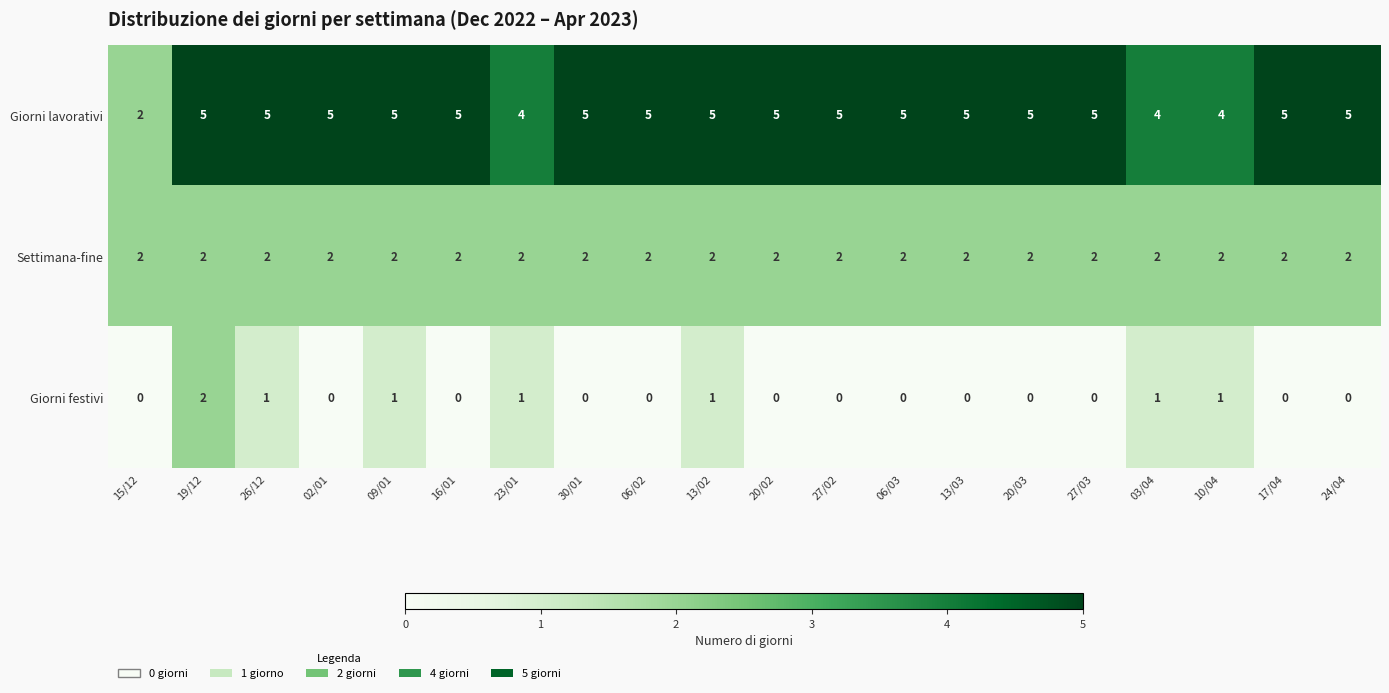

Rank the series by their average value, from lowest to highest.

Giorni festivi, Settimana-fine, Giorni lavorativi